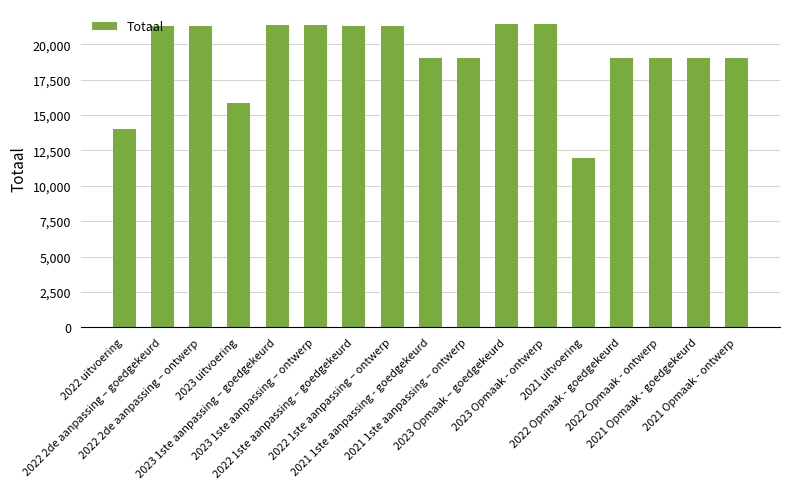

Are the bars grouped side by side (vs. stacked)?

No